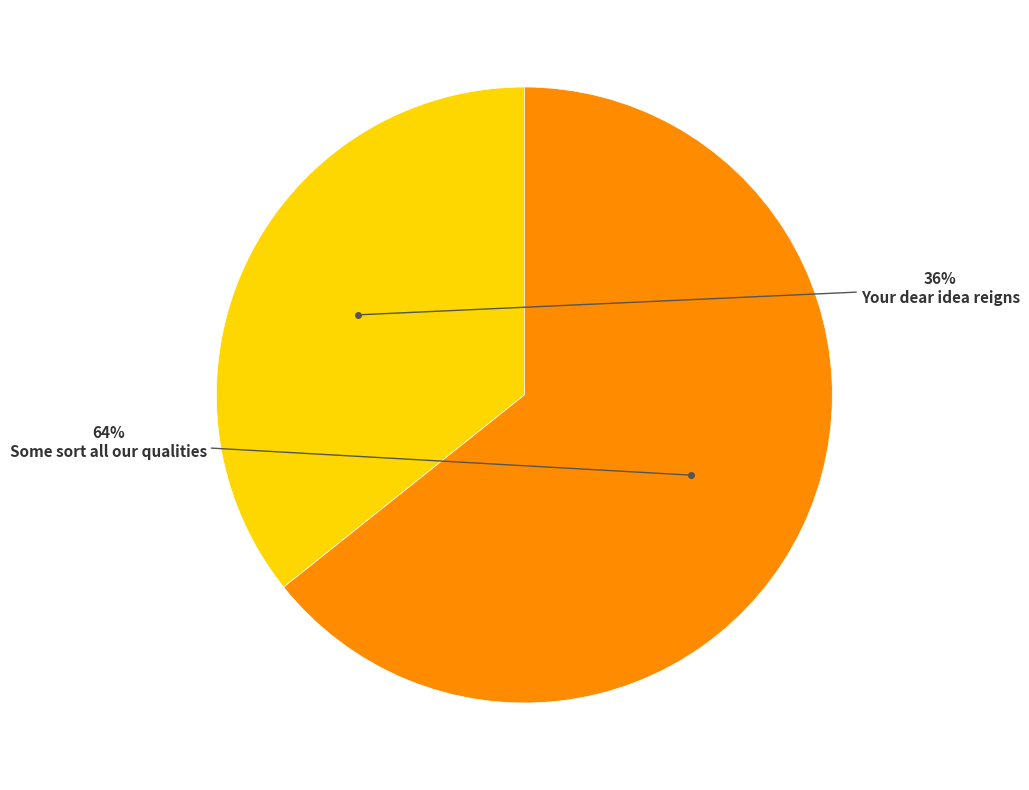

Is there any slice that represents more than half of the pie?

Yes